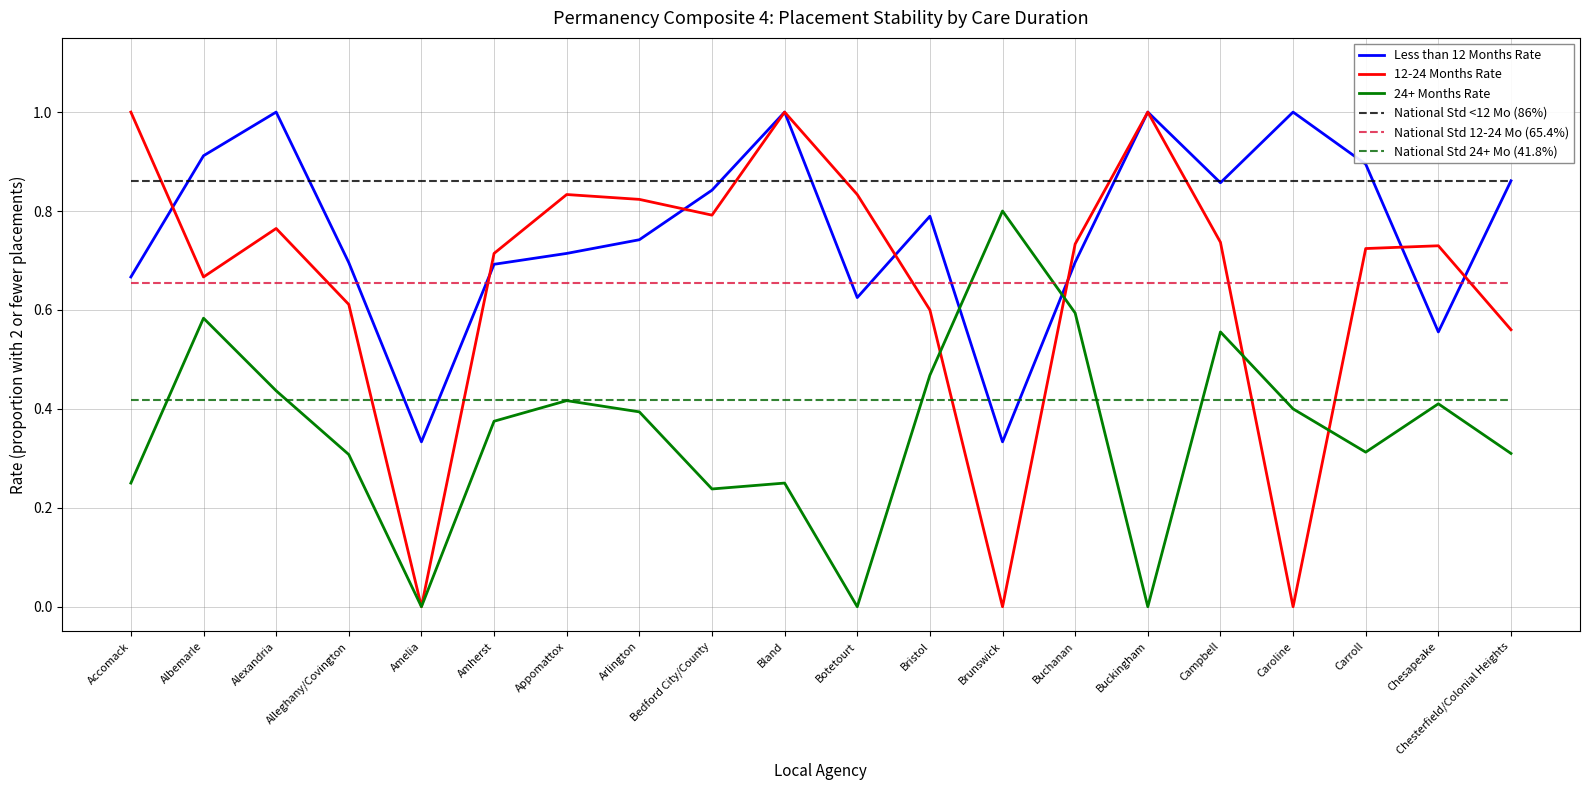

The value of Less than 12 Months Rate at Botetourt is 0.6. True or false?

True